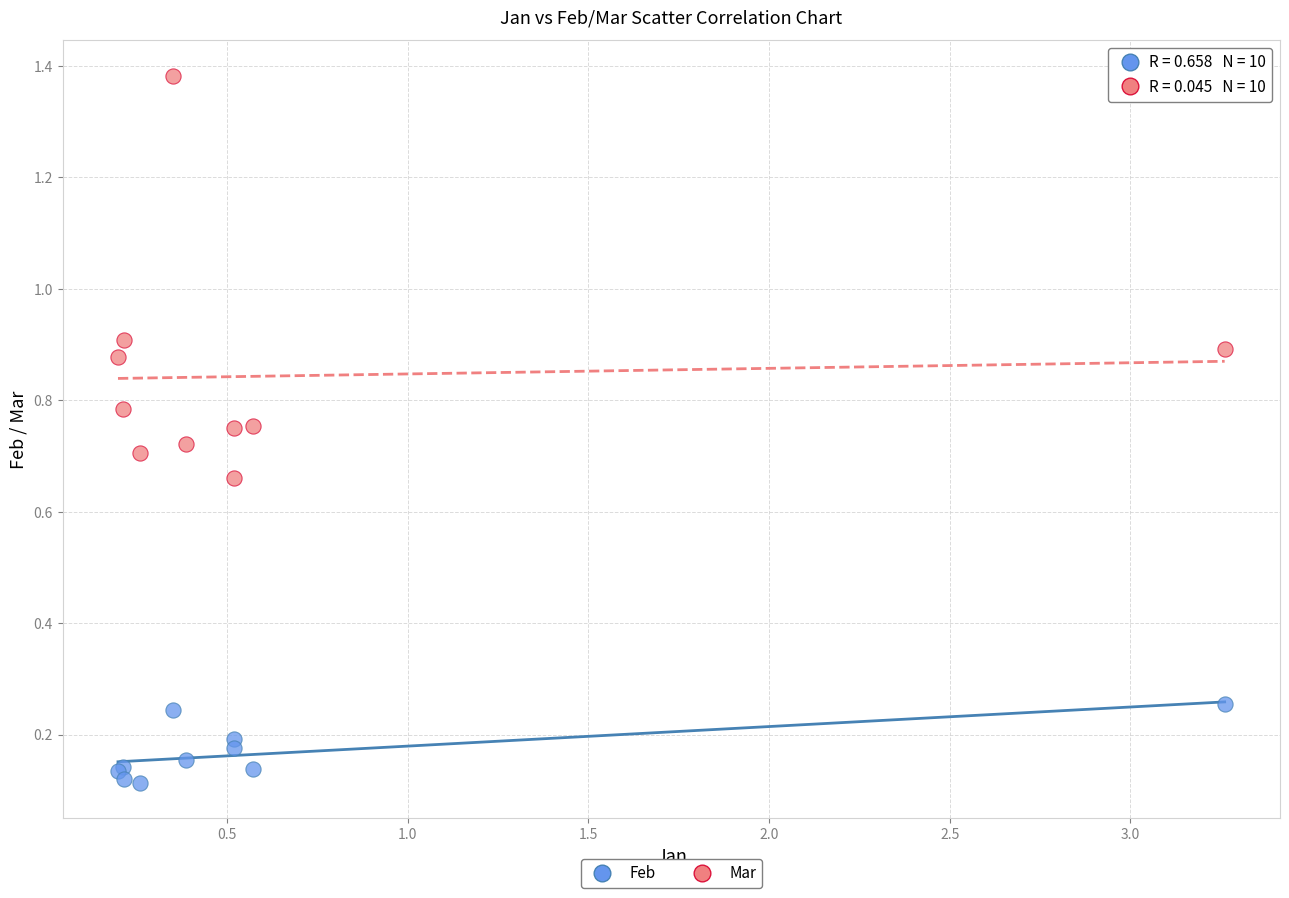

Which series contains the lowest Y value?

Feb